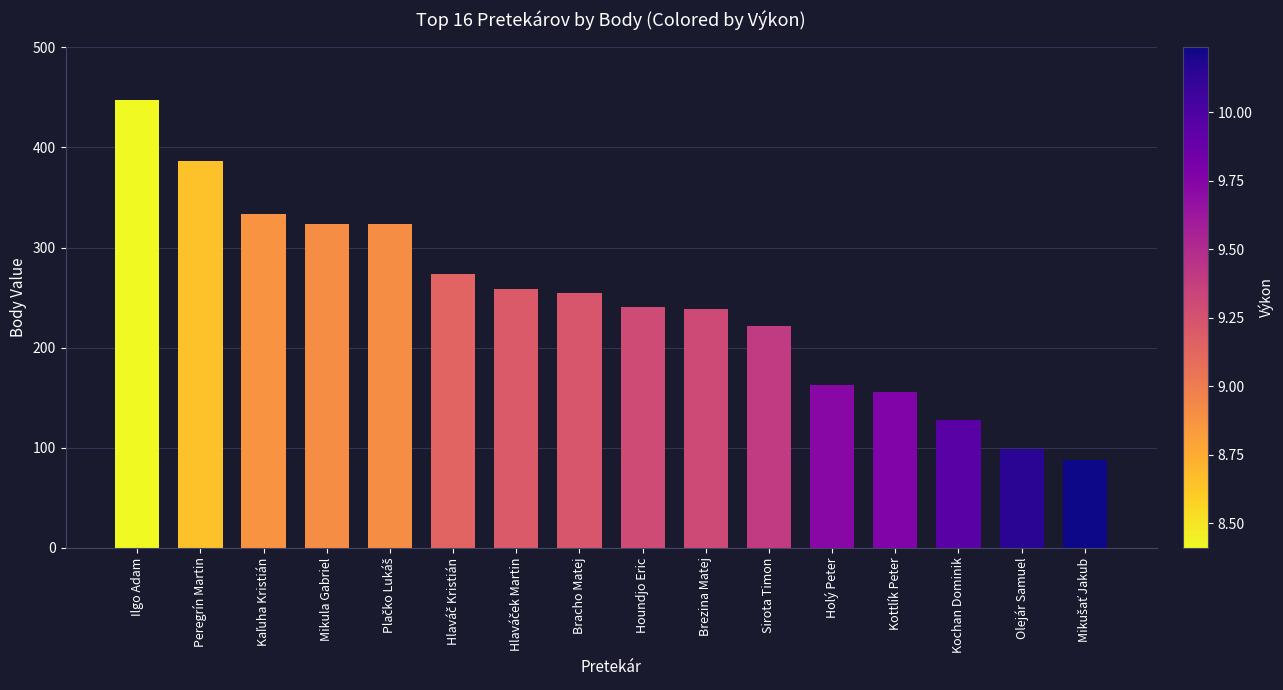

What is the difference between the values at Houndjo Eric and Bracho Matej?

14